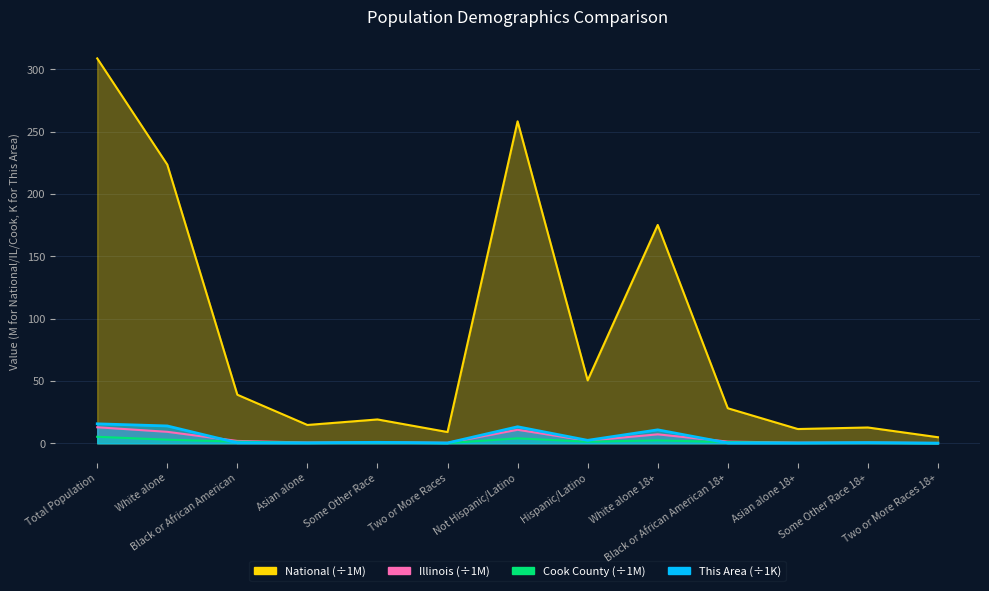

Read the Cook County value at Two or More Races 18+.

0.1